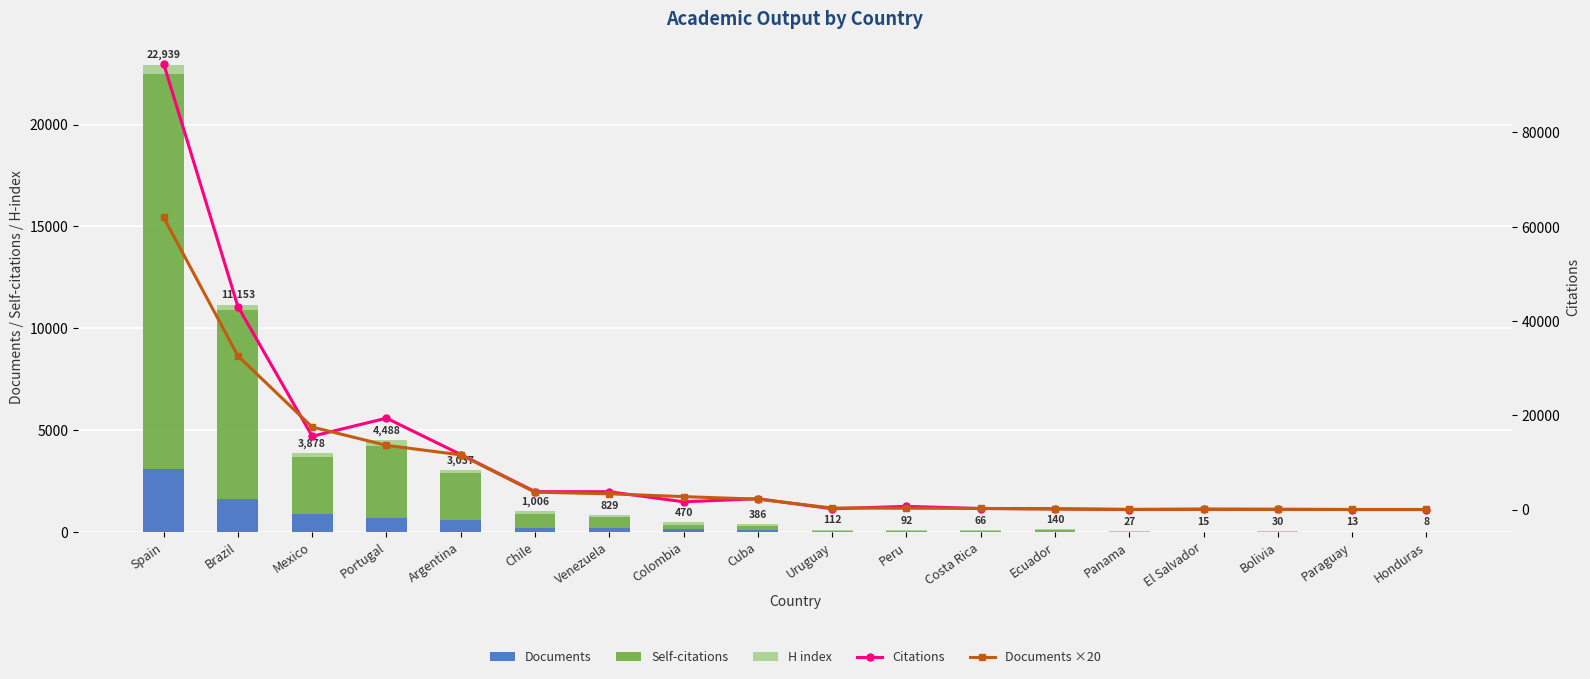

How many data points in Documents ×20 are less than 2200?

9